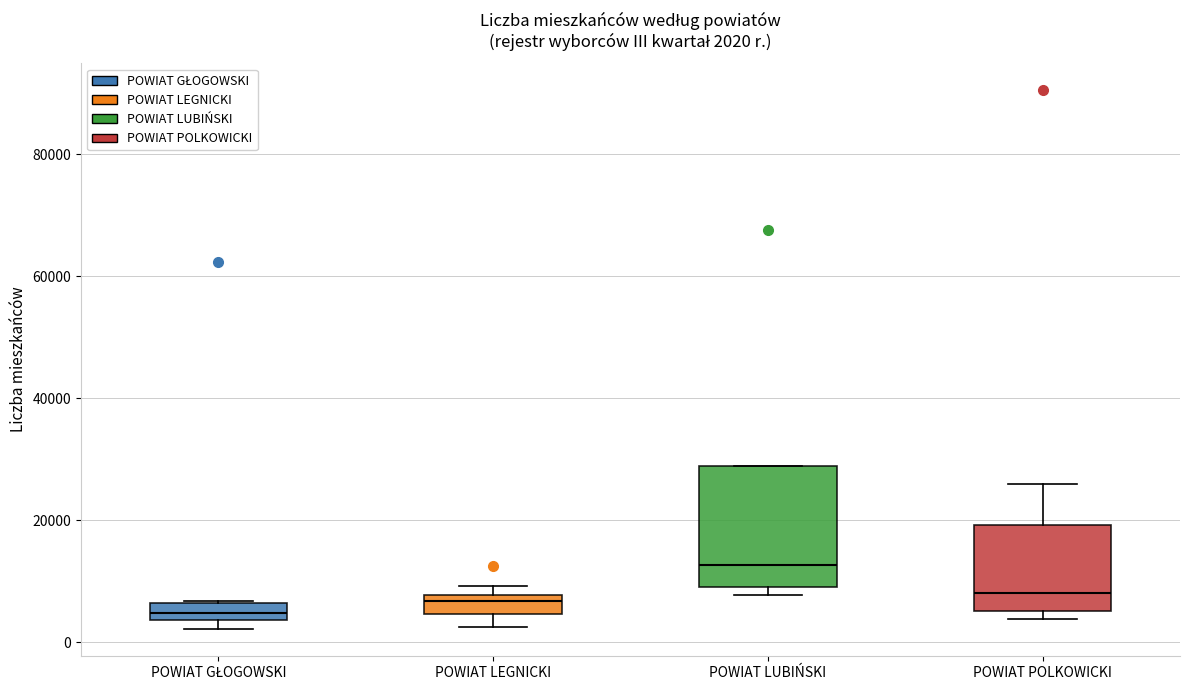

Comparing the boxes themselves (not the whiskers), which one is the tallest?

POWIAT LUBIŃSKI